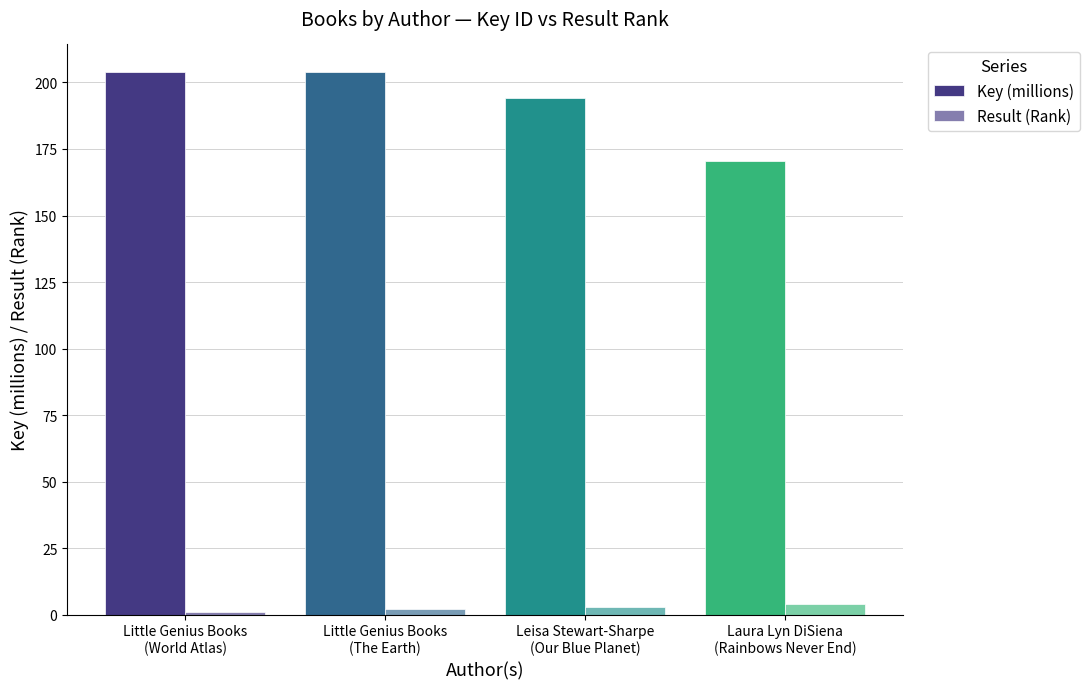

How many bars are there in total?

8